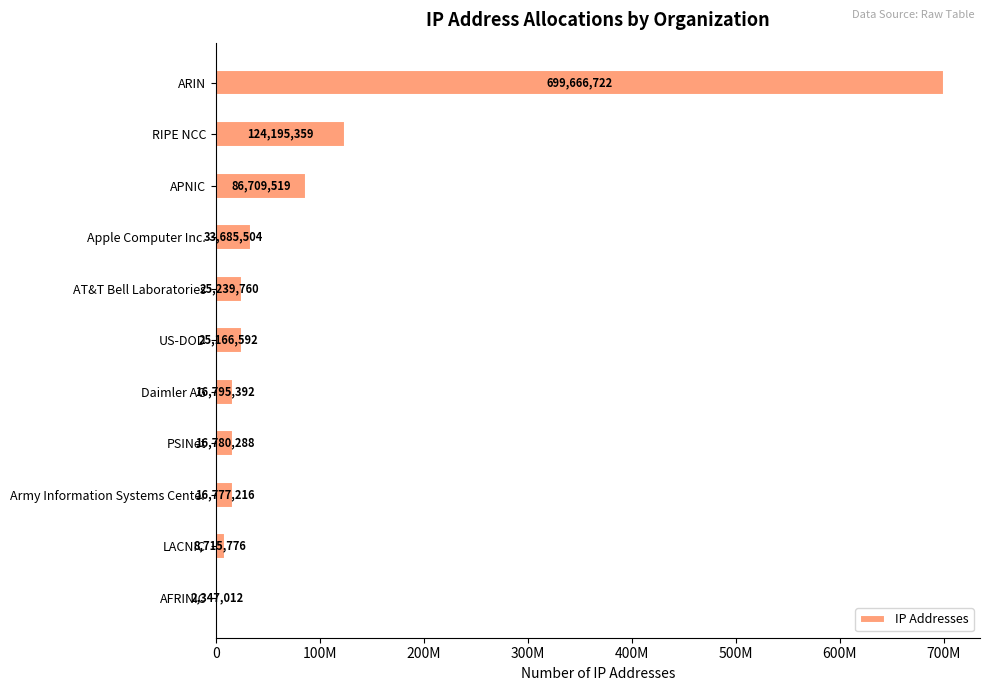

List the labels in order of value, smallest first.

AFRINIC, LACNIC, Army Information Systems Center, PSINet, Daimler AG, US-DOD, AT&T Bell Laboratories, Apple Computer Inc., APNIC, RIPE NCC, ARIN